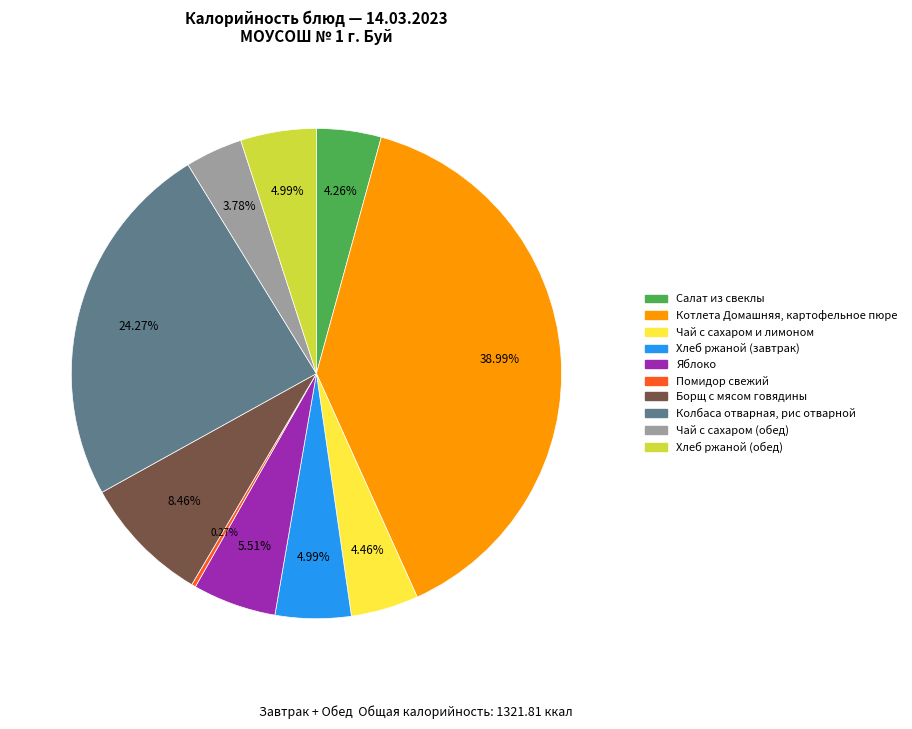

Which has a higher value, Чай с сахаром (обед) or Котлета Домашняя, картофельное пюре?

Котлета Домашняя, картофельное пюре